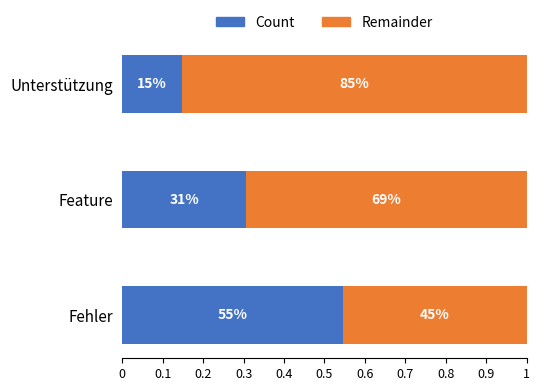

Reading left to right, what are all the values shown in this chart?

Count: 0.5	0.3	0.1
Remainder: 0.5	0.7	0.9